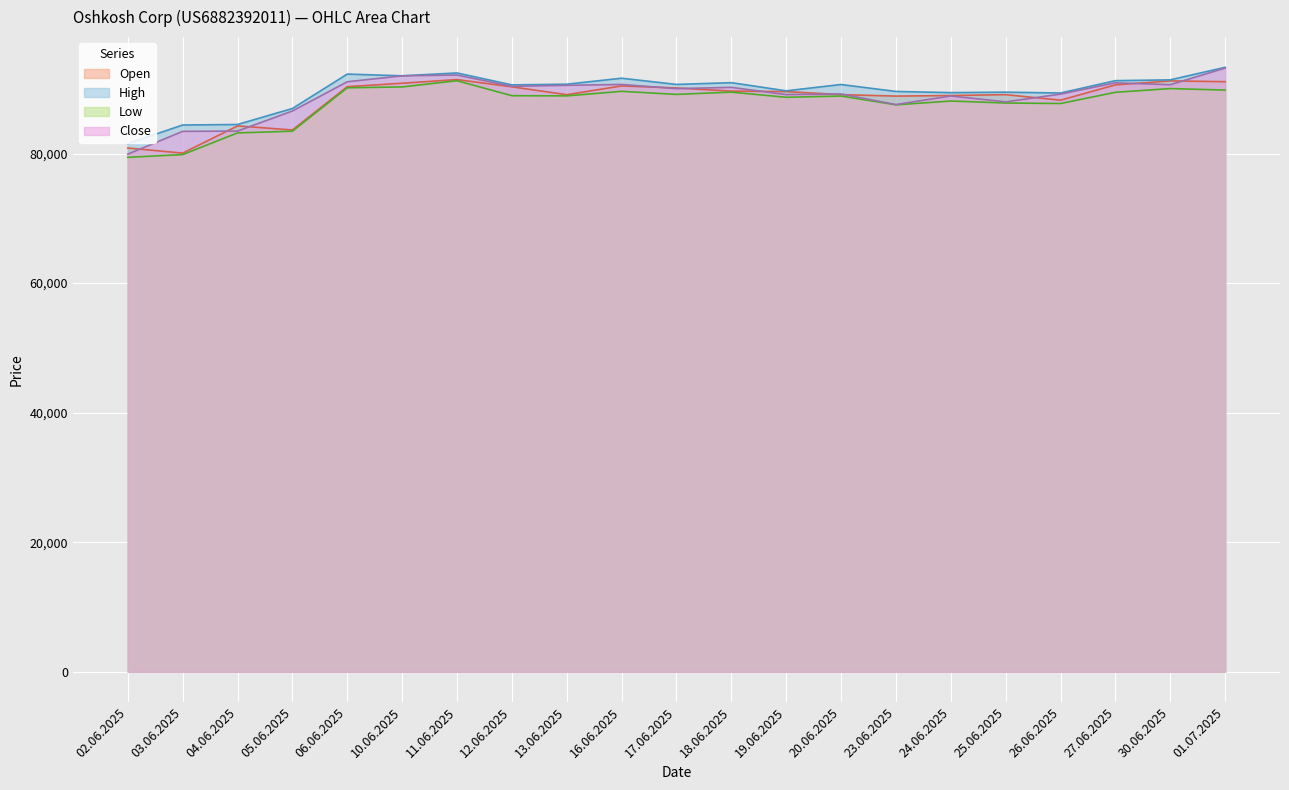

At which category is the sum across all series the highest?

01.07.2025